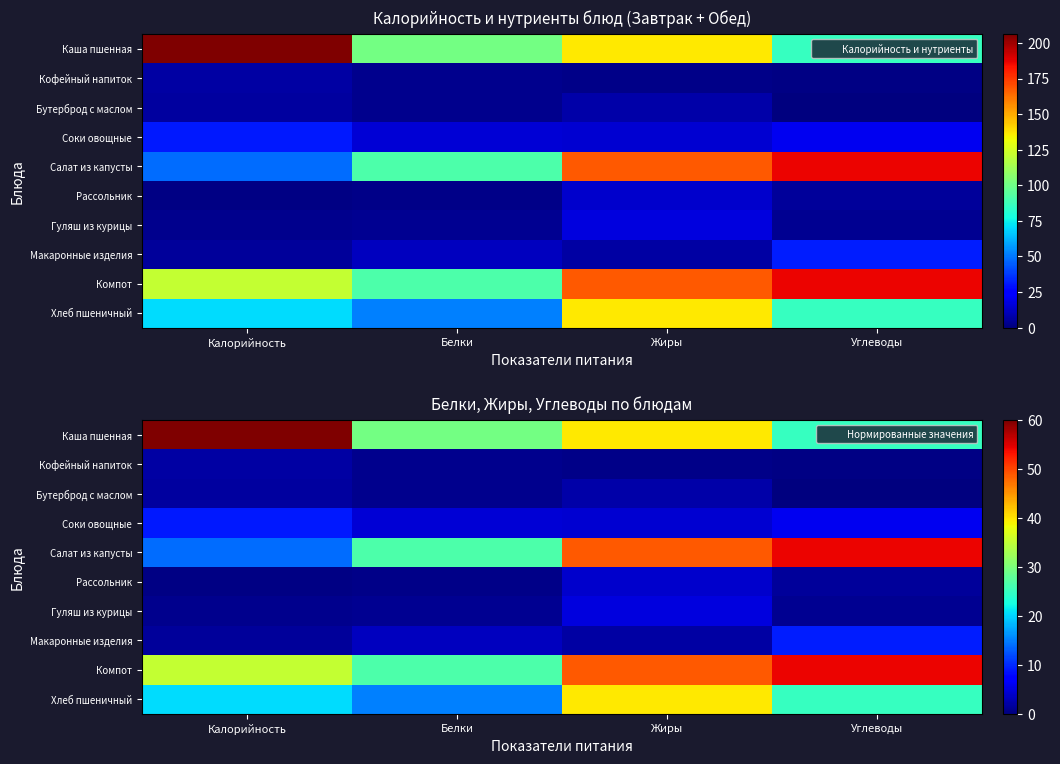

Where does the Хлеб пшеничный series first go above 24?

Жиры